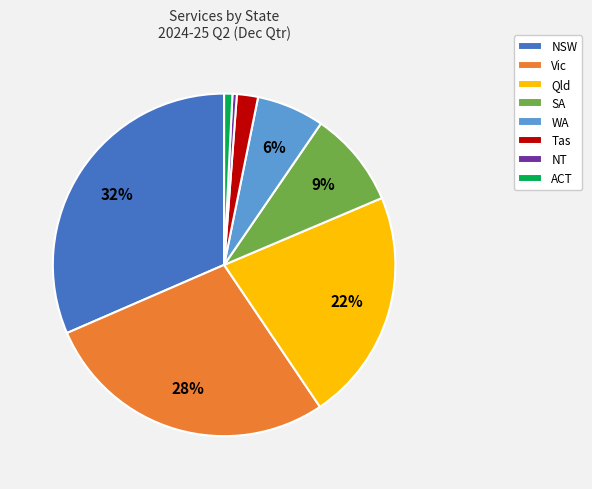

Combined, do NSW and WA account for over 50%?

No